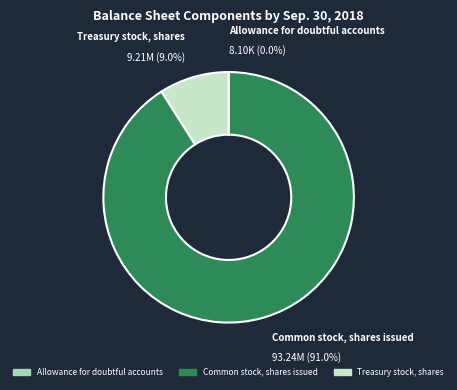

To the nearest percent, what is the difference between the largest and smallest slice percentages?

91%